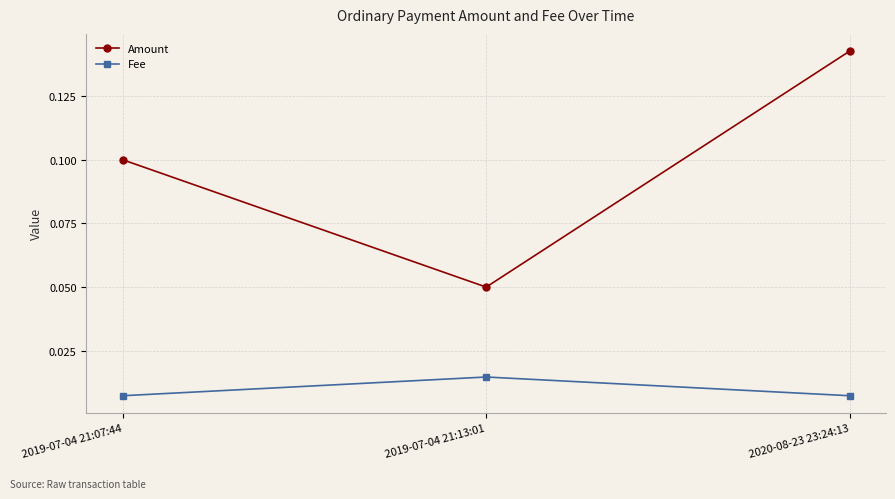

What is the label of the 3rd point from the right?

2019-07-04 21:07:44